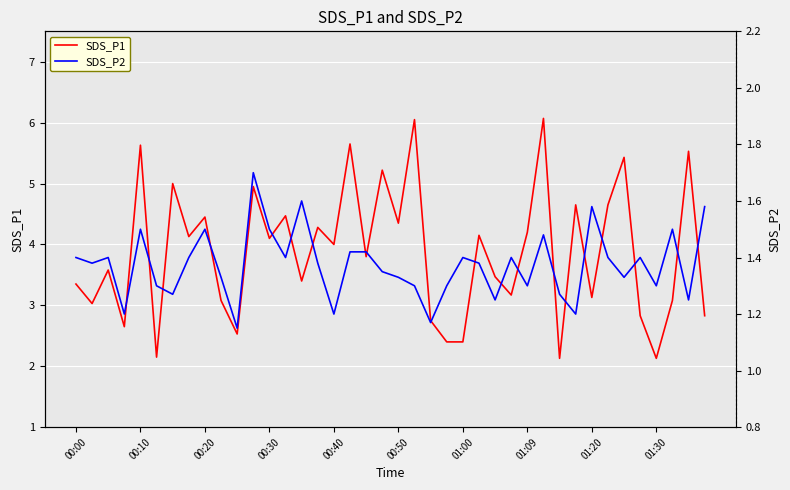

The SDS_P1 series shows 6.8 at 33. True or false?

False